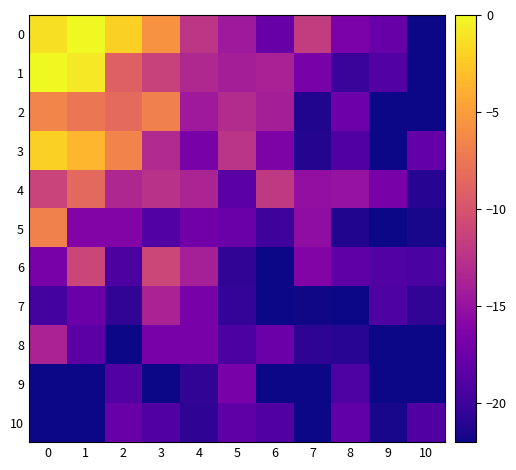

Which category has the highest value across all series?

1